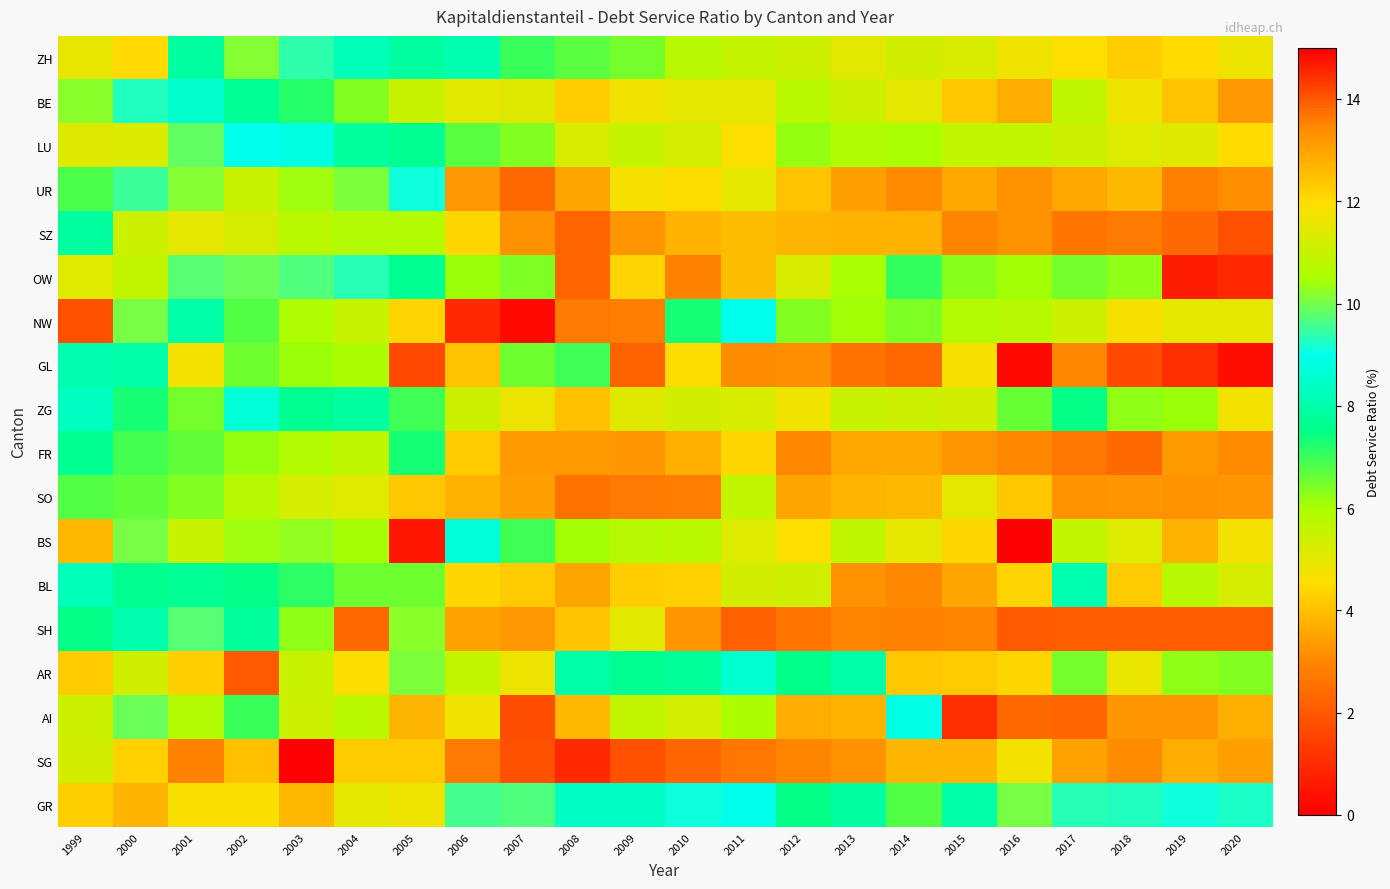

Reading left to right, list all the values displayed in this chart.

ZH: 1999=11.6	2000=12.1	2001=7.9	2002=10.2	2003=9.4	2004=8.2	2005=7.9	2006=8.1	2007=7.0	2008=6.7	2009=6.5	2010=5.8	2011=5.5	2012=5.4	2013=5.0	2014=5.3	2015=5.2	2016=4.8	2017=4.6	2018=4.3	2019=4.5	2020=4.8
BE: 1999=10.2	2000=9.3	2001=8.5	2002=7.7	2003=7.2	2004=6.3	2005=5.5	2006=5.0	2007=5.1	2008=4.3	2009=4.8	2010=5.0	2011=4.9	2012=5.7	2013=5.4	2014=5.0	2015=4.2	2016=3.7	2017=5.7	2018=4.8	2019=4.1	2020=3.3
LU: 1999=11.4	2000=11.3	2001=9.9	2002=9.0	2003=8.8	2004=7.8	2005=7.6	2006=6.7	2007=6.3	2008=5.2	2009=5.5	2010=5.3	2011=4.6	2012=6.2	2013=5.9	2014=6.0	2015=5.6	2016=5.6	2017=5.4	2018=5.1	2019=5.1	2020=4.5
UR: 1999=6.8	2000=9.5	2001=10.2	2002=11.0	2003=10.4	2004=10.1	2005=9.1	2006=3.3	2007=2.4	2008=3.5	2009=4.6	2010=4.6	2011=5.0	2012=4.1	2013=3.4	2014=3.1	2015=3.6	2016=3.2	2017=3.6	2018=3.9	2019=2.8	2020=3.1
SZ: 1999=7.9	2000=5.4	2001=4.9	2002=5.2	2003=5.7	2004=5.8	2005=5.8	2006=4.4	2007=3.2	2008=2.2	2009=3.2	2010=3.8	2011=4.0	2012=3.8	2013=3.8	2014=3.8	2015=3.0	2016=3.2	2017=2.6	2018=2.7	2019=2.4	2020=1.8
OW: 1999=11.5	2000=10.9	2001=9.8	2002=9.9	2003=9.7	2004=9.3	2005=7.6	2006=6.1	2007=6.4	2008=2.3	2009=4.4	2010=2.9	2011=4.0	2012=5.2	2013=6.0	2014=7.1	2015=6.3	2016=6.0	2017=6.5	2018=6.2	2019=0.7	2020=0.9
NW: 1999=14.1	2000=10.0	2001=8.0	2002=6.7	2003=5.9	2004=5.5	2005=4.3	2006=0.9	2007=0.2	2008=2.7	2009=2.8	2010=7.3	2011=9.0	2012=6.4	2013=6.0	2014=6.4	2015=5.8	2016=5.8	2017=5.4	2018=4.7	2019=4.9	2020=5.0
GL: 1999=8.1	2000=8.0	2001=4.7	2002=6.5	2003=6.1	2004=5.9	2005=1.6	2006=4.1	2007=6.5	2008=7.0	2009=2.2	2010=4.6	2011=3.1	2012=3.1	2013=2.6	2014=2.3	2015=4.6	2016=0.2	2017=3.0	2018=1.6	2019=1.1	2020=0.3
ZG: 1999=8.3	2000=7.3	2001=6.5	2002=8.7	2003=7.6	2004=7.9	2005=6.9	2006=5.4	2007=4.9	2008=4.0	2009=5.1	2010=5.3	2011=5.2	2012=4.8	2013=5.5	2014=5.4	2015=5.3	2016=6.6	2017=7.5	2018=6.2	2019=6.1	2020=4.7
FR: 1999=7.7	2000=6.9	2001=6.6	2002=6.2	2003=5.8	2004=5.7	2005=7.3	2006=4.2	2007=3.4	2008=3.4	2009=3.2	2010=3.7	2011=4.4	2012=3.0	2013=3.6	2014=3.6	2015=3.2	2016=3.0	2017=2.6	2018=2.4	2019=3.4	2020=3.1
SO: 1999=6.8	2000=6.7	2001=6.3	2002=5.8	2003=5.2	2004=5.2	2005=4.1	2006=3.8	2007=3.4	2008=2.6	2009=2.7	2010=2.8	2011=5.6	2012=3.6	2013=3.9	2014=3.9	2015=5.0	2016=4.1	2017=3.2	2018=3.3	2019=3.2	2020=3.2
BS: 1999=12.6	2000=10.0	2001=11.0	2002=10.4	2003=10.3	2004=10.5	2005=14.7	2006=8.7	2007=7.0	2008=6.0	2009=5.8	2010=5.7	2011=5.1	2012=4.6	2013=5.7	2014=5.0	2015=4.4	2016=15.0	2017=5.6	2018=5.1	2019=3.8	2020=4.7
BL: 1999=8.2	2000=7.6	2001=7.7	2002=7.5	2003=7.1	2004=6.6	2005=6.5	2006=4.5	2007=4.2	2008=3.5	2009=4.3	2010=4.3	2011=5.3	2012=5.4	2013=3.2	2014=3.0	2015=3.5	2016=4.3	2017=8.1	2018=4.2	2019=5.8	2020=5.2
SH: 1999=7.5	2000=8.1	2001=9.7	2002=7.8	2003=6.3	2004=13.8	2005=10.2	2006=3.5	2007=3.3	2008=4.1	2009=5.0	2010=3.3	2011=2.2	2012=2.6	2013=2.9	2014=2.9	2015=3.0	2016=2.0	2017=2.1	2018=2.1	2019=2.1	2020=2.1
AR: 1999=12.3	2000=11.2	2001=12.2	2002=14.0	2003=11.1	2004=11.9	2005=10.1	2006=10.9	2007=4.8	2008=8.0	2009=7.6	2010=7.8	2011=8.6	2012=7.5	2013=8.0	2014=4.1	2015=4.2	2016=4.4	2017=6.5	2018=4.9	2019=6.2	2020=6.4
AI: 1999=5.4	2000=9.9	2001=5.8	2002=7.0	2003=5.4	2004=5.7	2005=3.9	2006=4.8	2007=1.7	2008=3.9	2009=5.6	2010=11.2	2011=5.9	2012=3.7	2013=3.8	2014=8.9	2015=1.0	2016=2.4	2017=2.3	2018=3.2	2019=3.3	2020=3.7
SG: 1999=5.3	2000=4.3	2001=2.9	2002=4.0	2003=15.0	2004=4.2	2005=4.2	2006=2.7	2007=1.8	2008=0.9	2009=1.8	2010=2.3	2011=2.7	2012=2.9	2013=3.2	2014=3.9	2015=3.8	2016=4.7	2017=3.5	2018=3.1	2019=3.7	2020=3.4
GR: 1999=12.2	2000=12.7	2001=11.9	2002=11.9	2003=12.6	2004=11.5	2005=11.7	2006=9.6	2007=9.7	2008=8.4	2009=8.4	2010=9.1	2011=8.9	2012=7.5	2013=7.9	2014=6.8	2015=8.0	2016=10.1	2017=9.3	2018=9.3	2019=9.1	2020=9.2